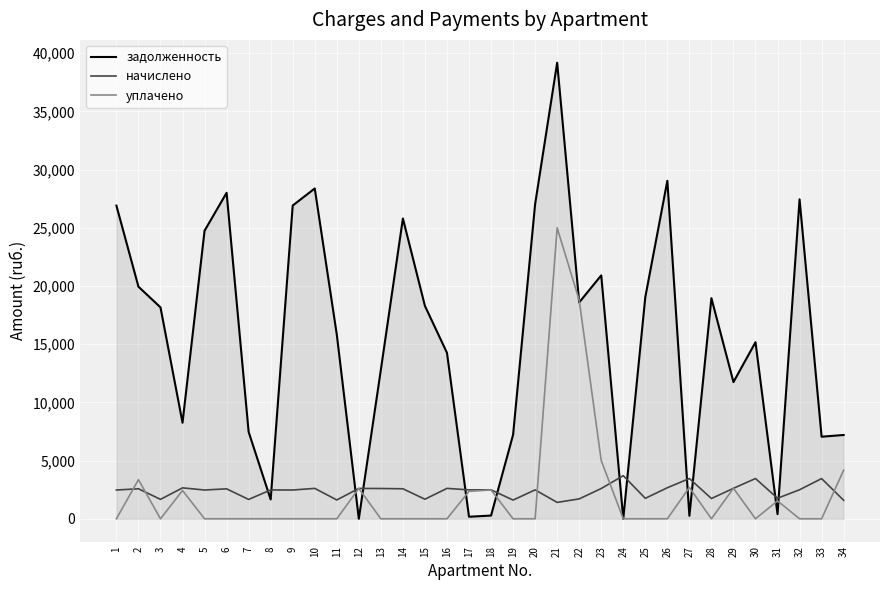

List the series in order of their peak value, lowest first.

начислено, уплачено, задолженность